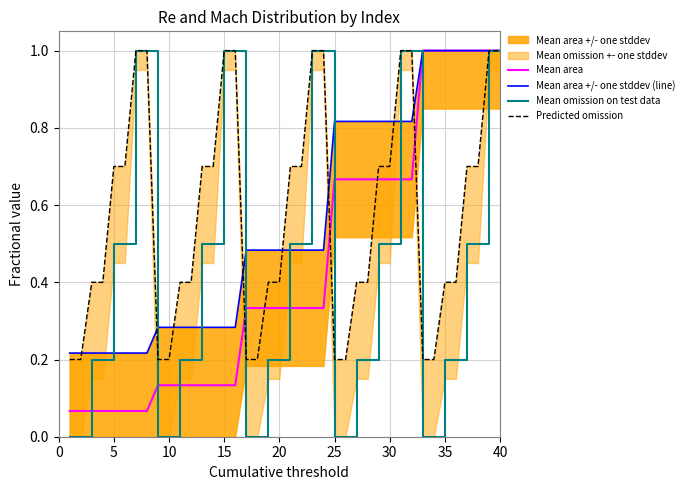

How many lines are shown in the chart?

4